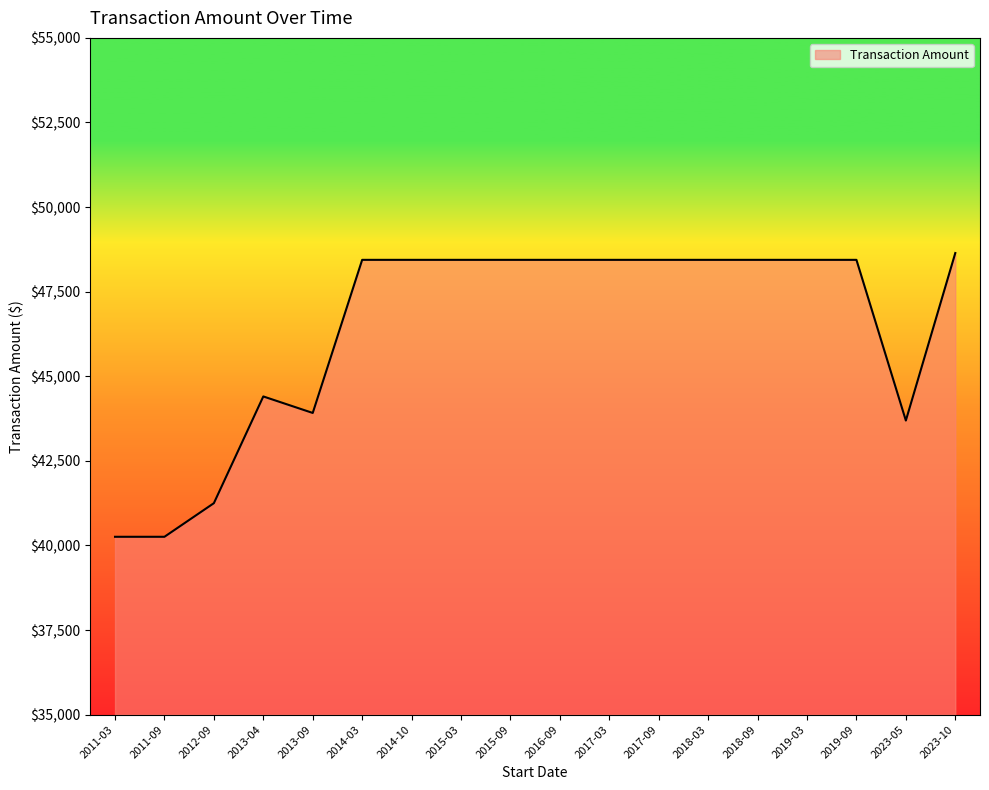

Is it true that the value at 2017-03 is 77961.3?

False